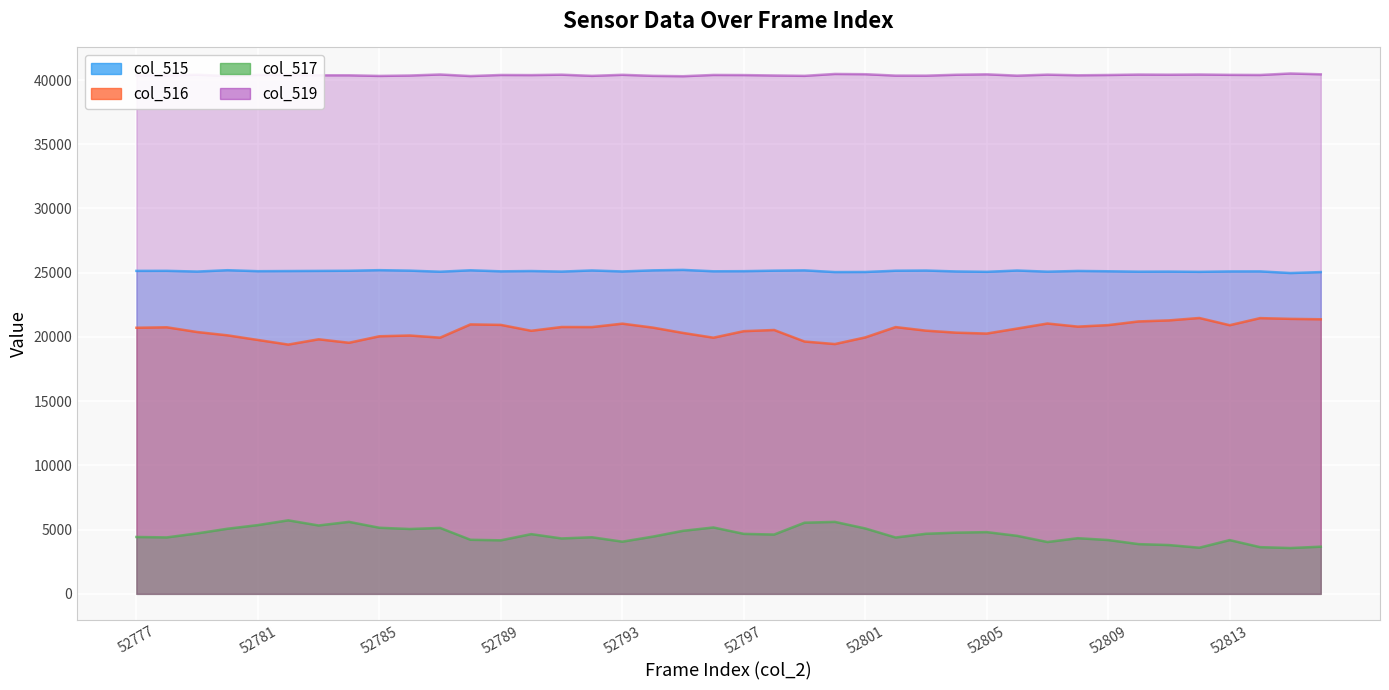

At which category is the sum across all series the highest?

52795